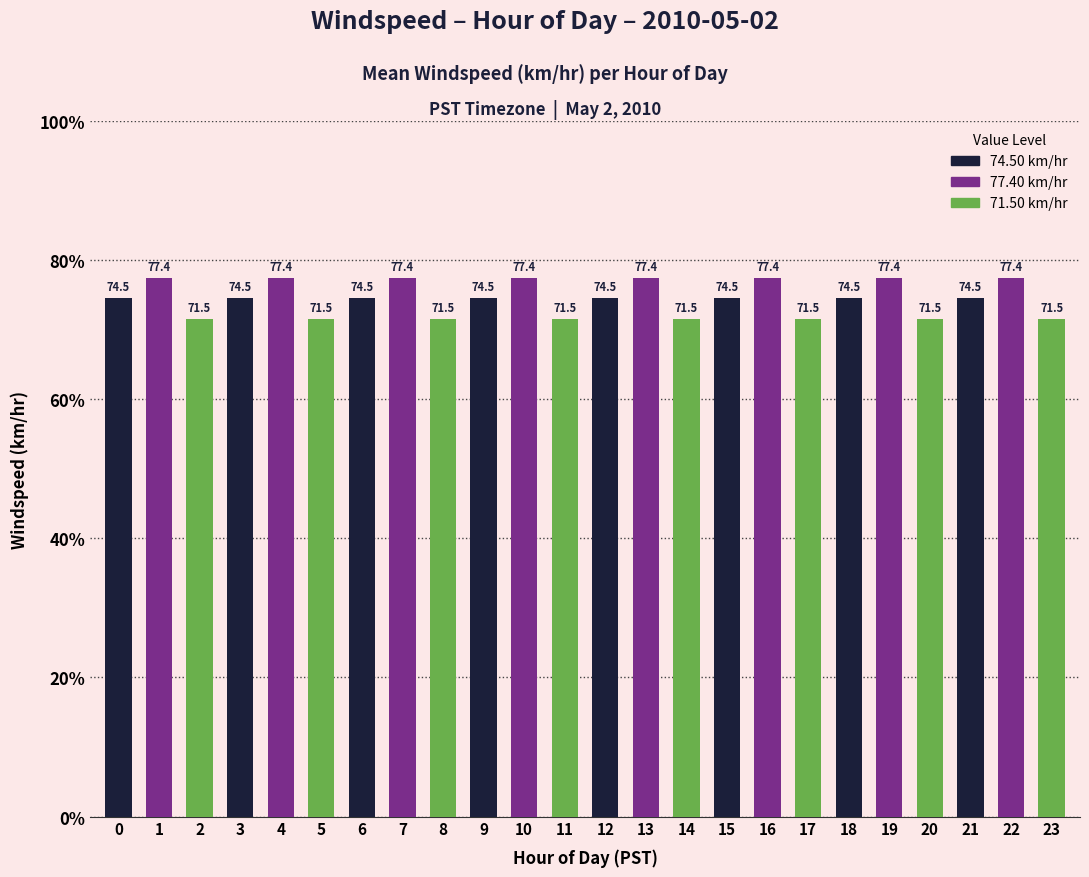

Does the chart contain any negative values?

No